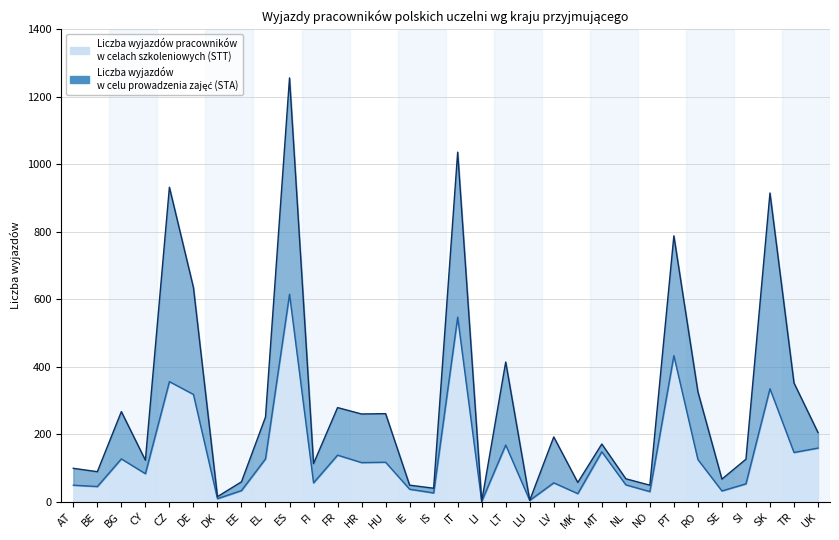

In Liczba wyjazdów pracowników w celach szkoleniowych (STT), how many points are higher than both neighbors (excluding endpoints)?

11